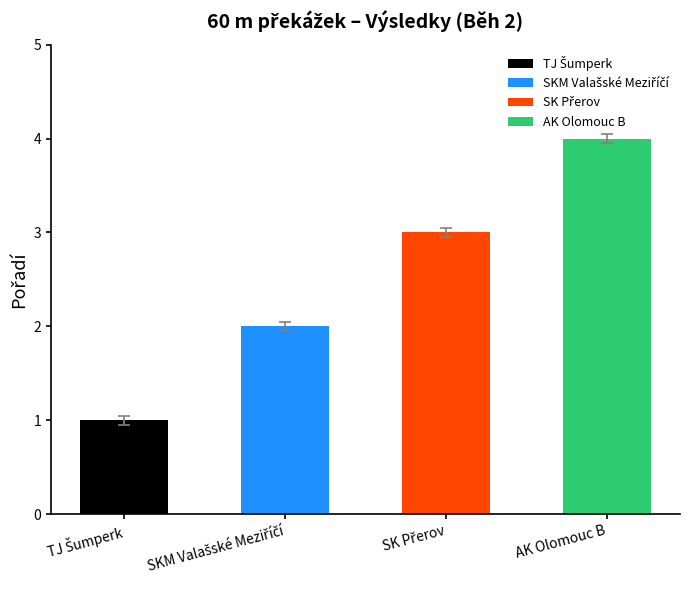

What is the change in value from SKM Valašské Meziříčí to AK Olomouc B?

+2